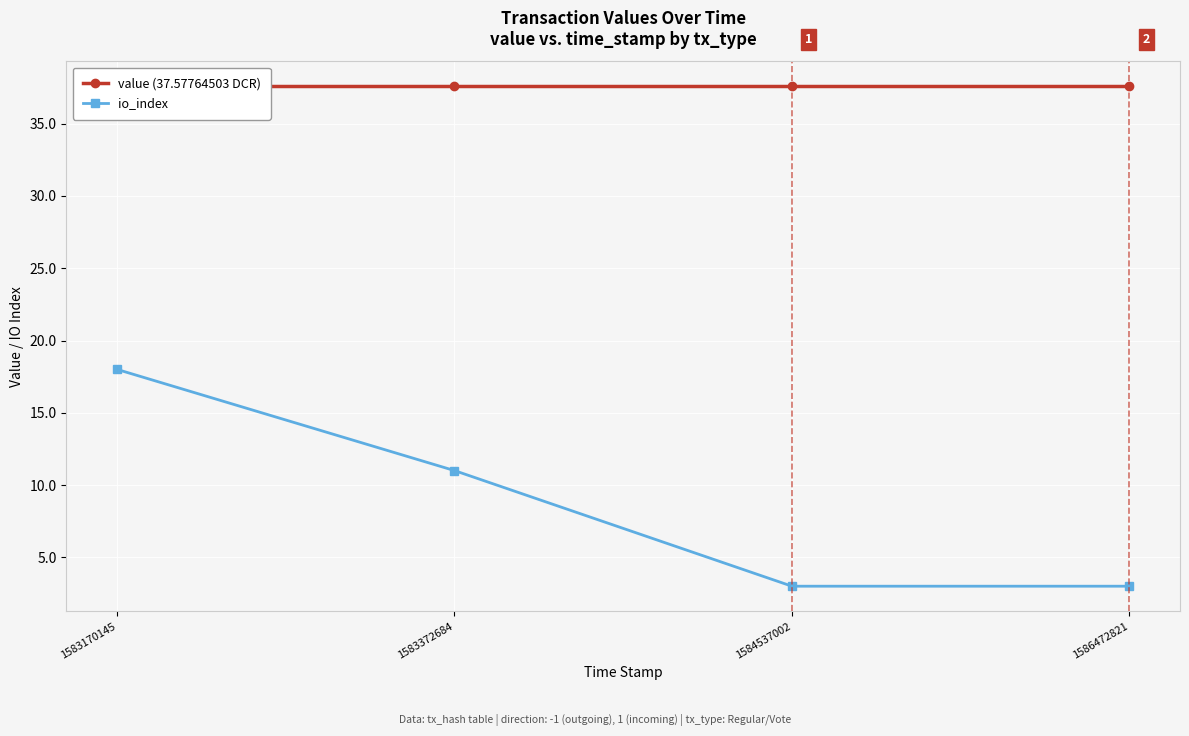

Does the chart display data point markers on the line(s)?

Yes